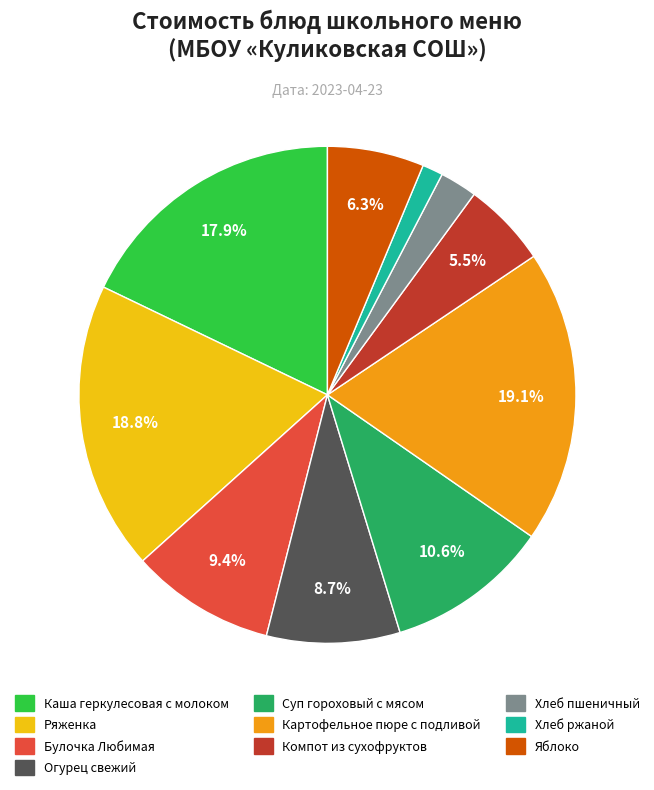

True or false: Каша геркулесовая с молоком accounts for 7% of the total.

False